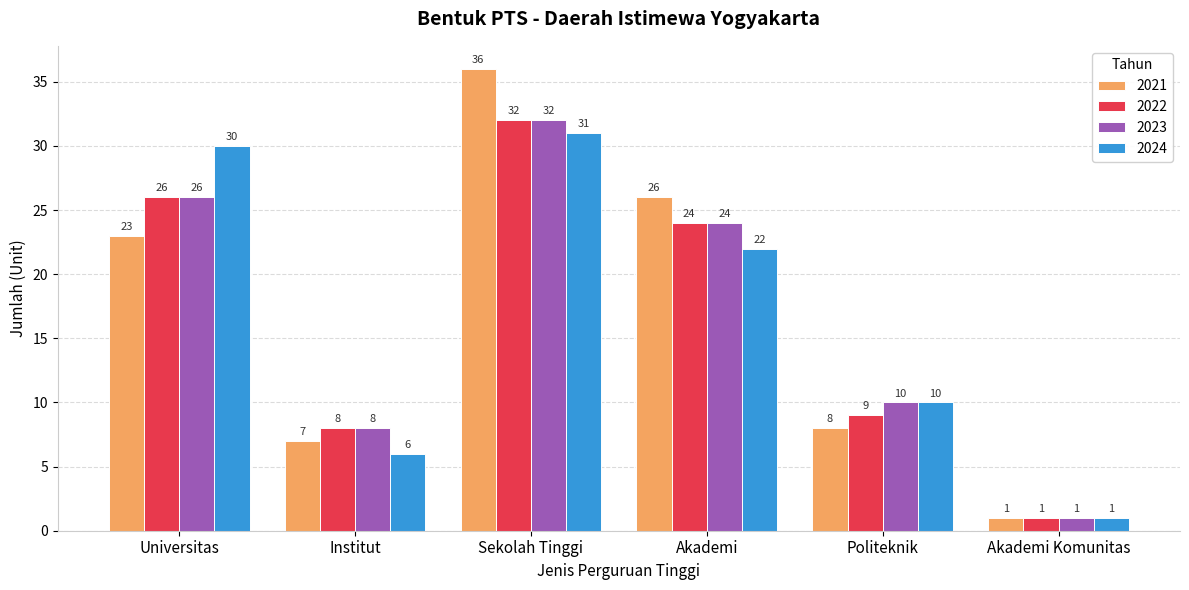

True or false: 2024 has a value of 6 at Institut.

True